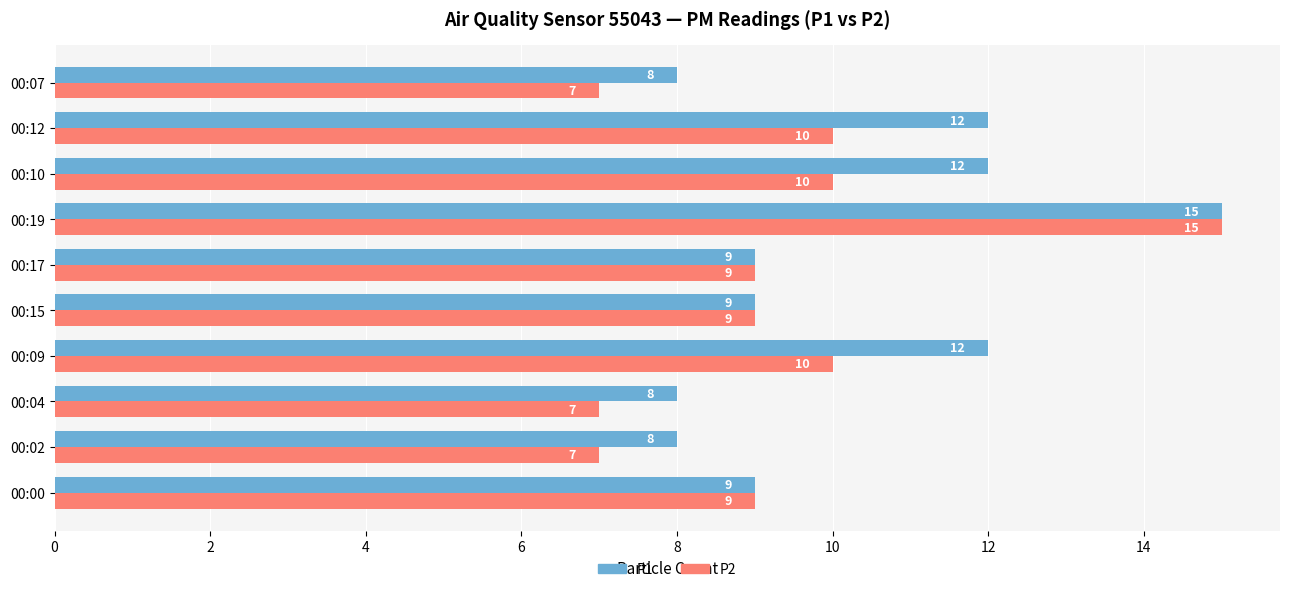

Rank the series by their average value, from lowest to highest.

P2, P1